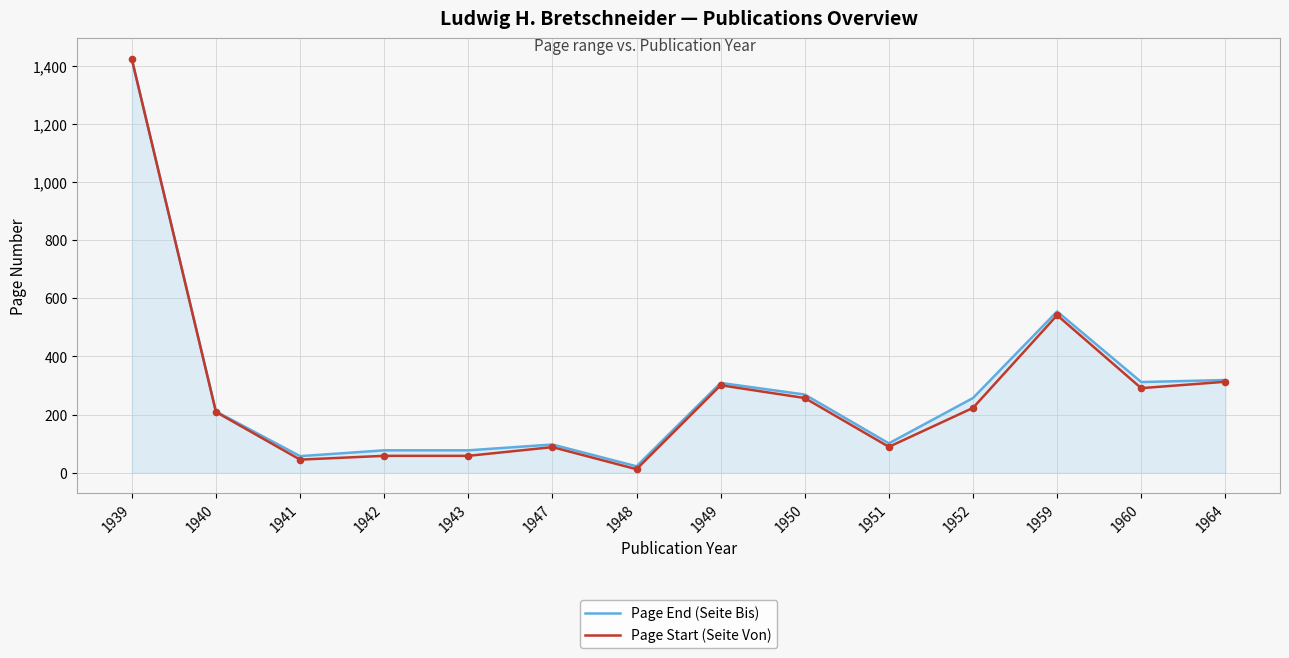

Which series has the largest total across all categories?

Page End (Seite Bis)